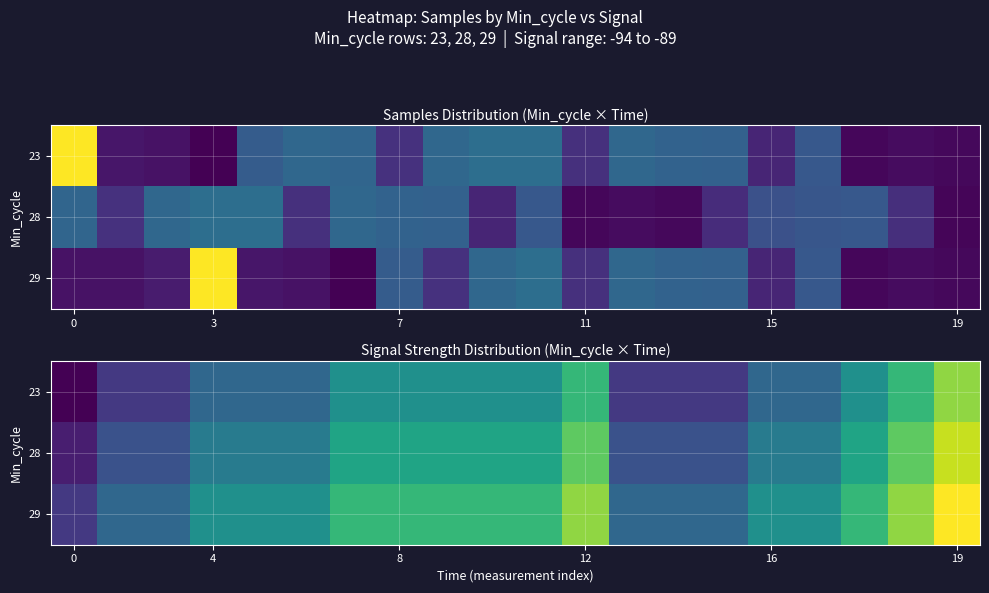

What is the total value across all series at 9?

-271.5